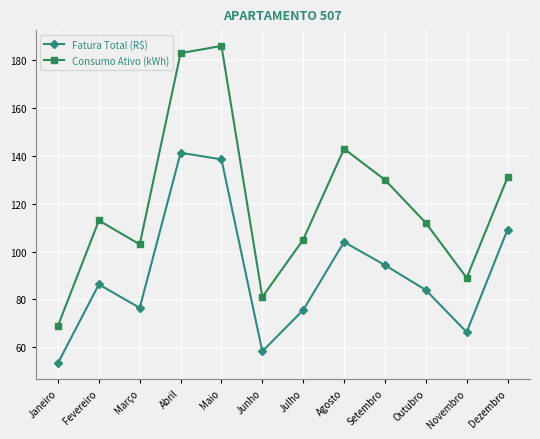

At which label is Consumo Ativo (kWh) closest to 127?

Setembro